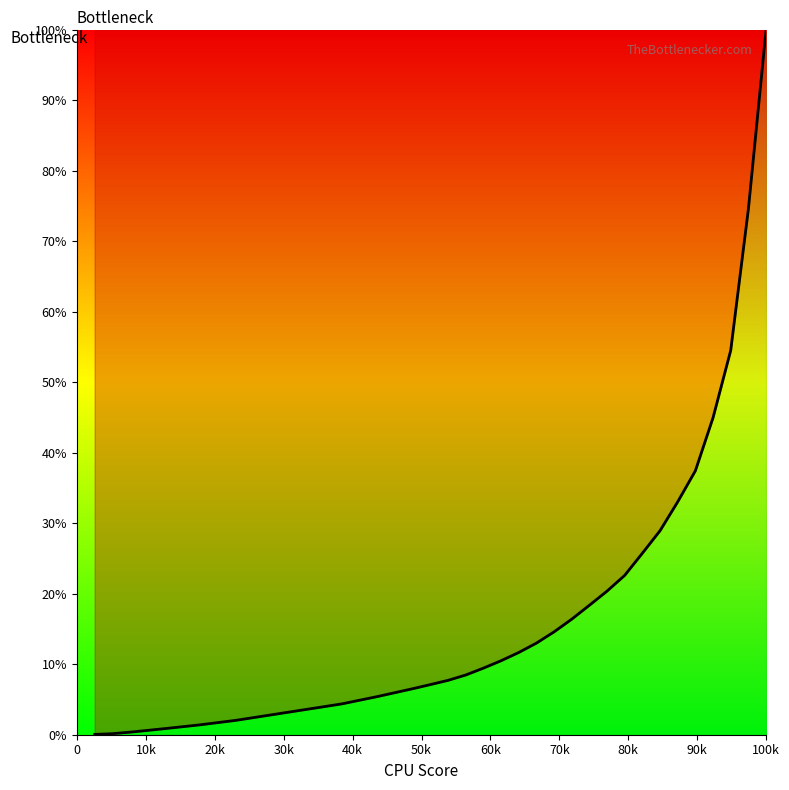

What is the difference between the maximum and minimum values?

100.0